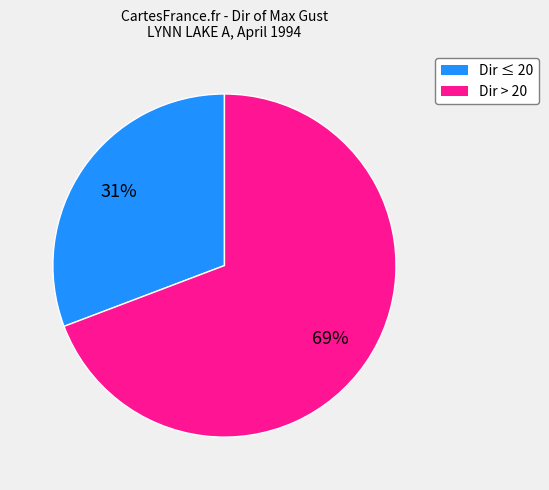

To the nearest percent, what is the difference between the largest and smallest slice percentages?

38%